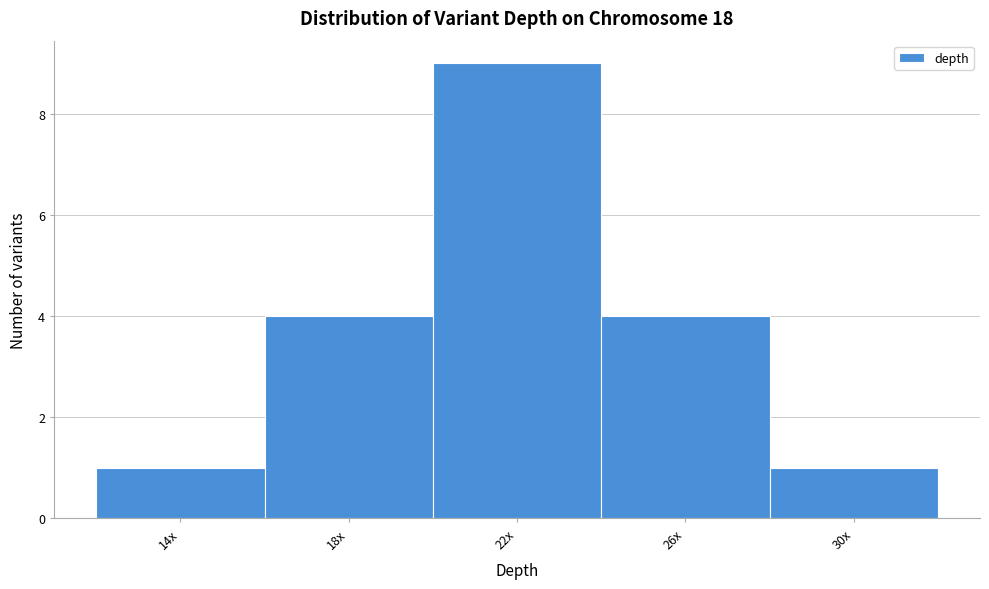

Reading left to right, extract all data points from this chart.

14x=1	18x=4	22x=9	26x=4	30x=1